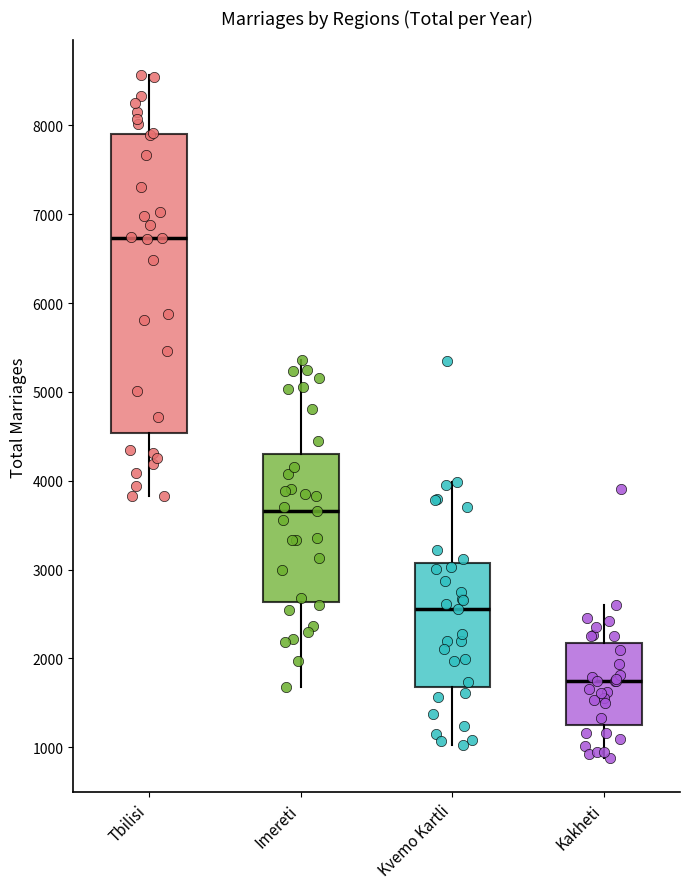

Which box's median line is the lowest?

Kakheti